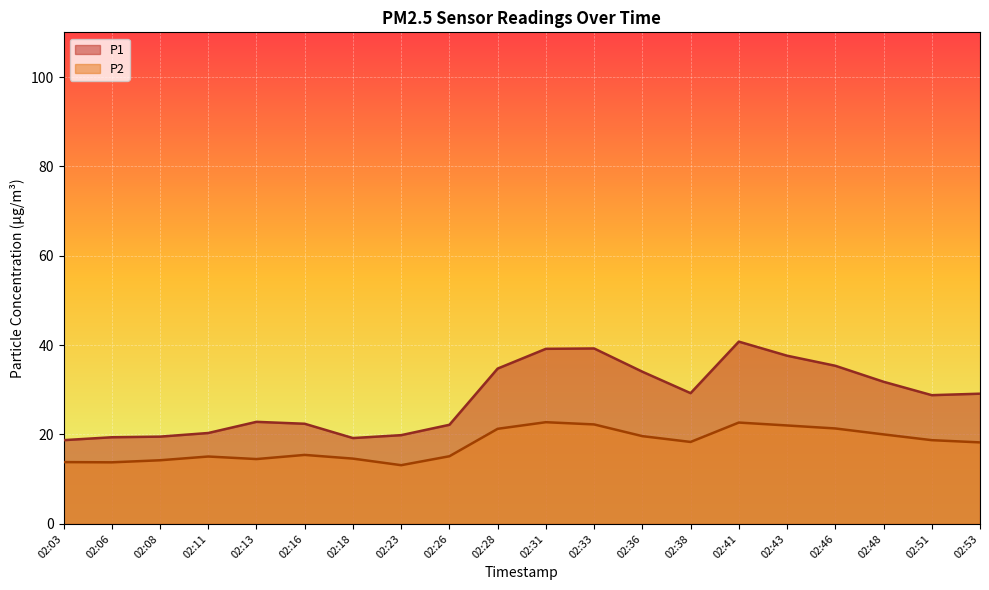

What are all the series names shown in the legend?

P1, P2